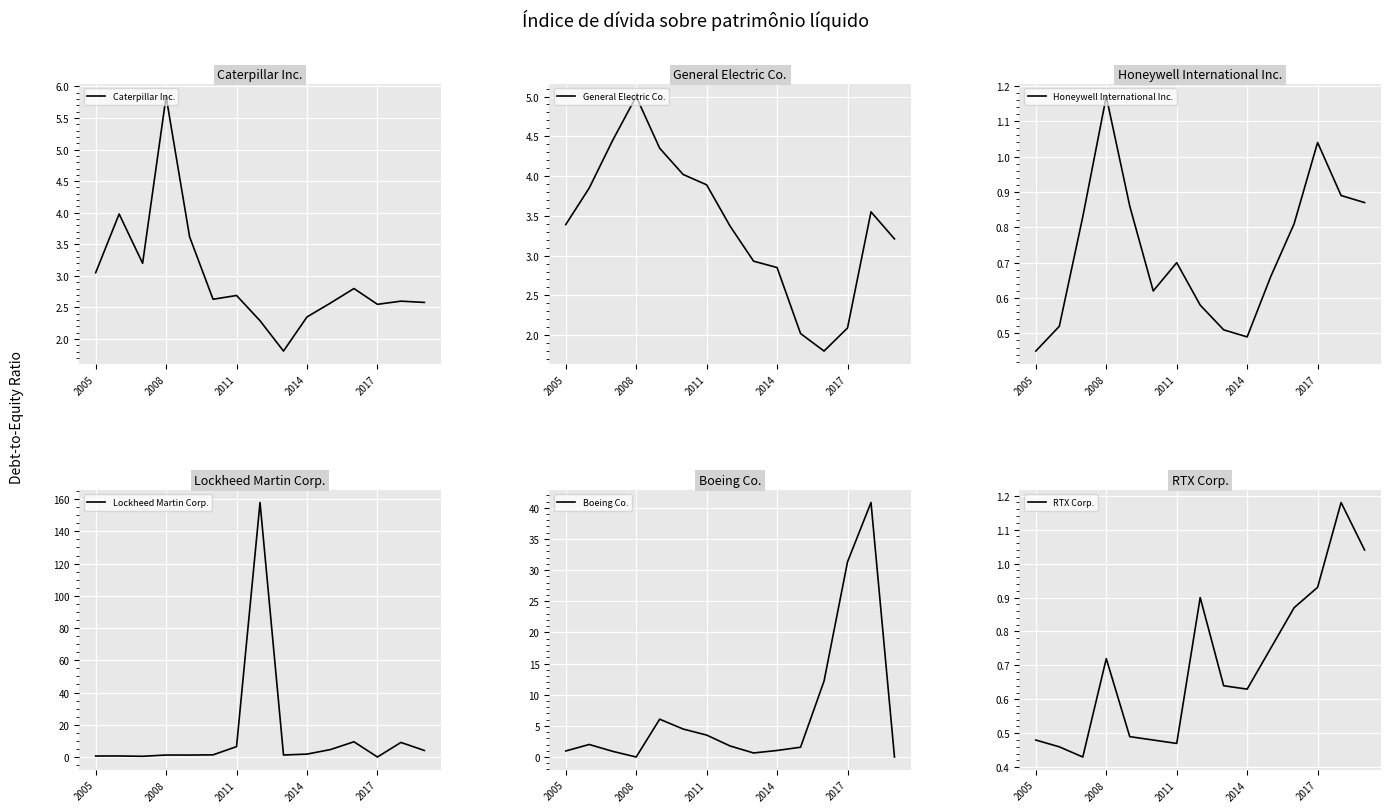

What is the difference between the second highest and second lowest values in the RTX Corp. series?

0.6